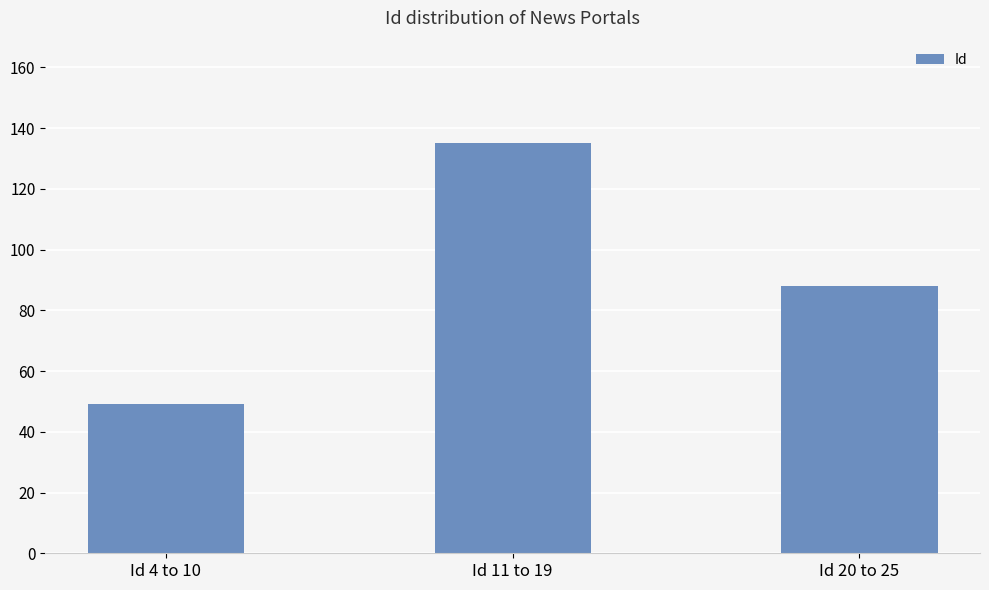

What is the difference between the maximum and second lowest values?

47